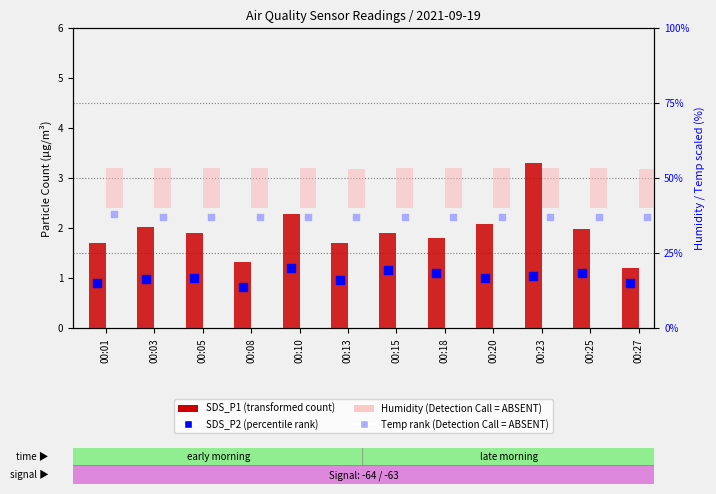

Is the value of Temp (scaled rank) at 00:10 greater than the value of SDS_P1 (transformed count) at 00:18?

Yes